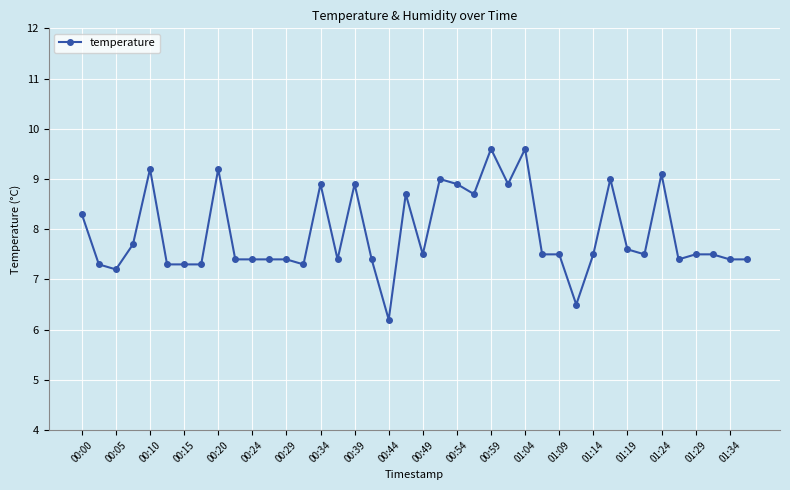

What is the smallest value displayed?

6.2